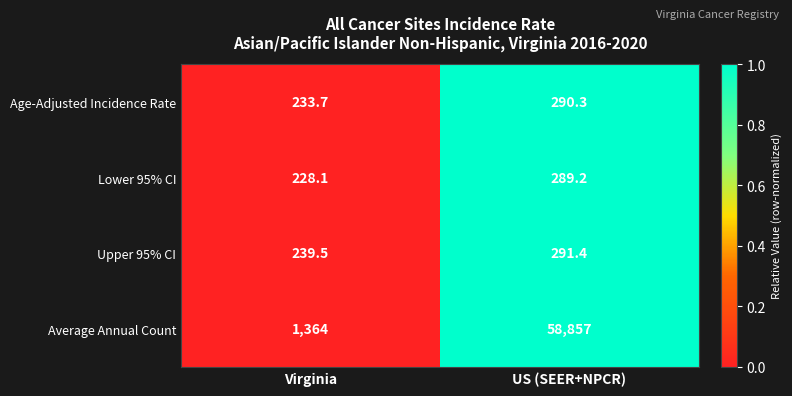

Reading left to right, what are all the values shown in this chart?

Age-Adjusted Incidence Rate: Virginia=233.7	US (SEER+NPCR)=290.3
Lower 95% CI: Virginia=228.1	US (SEER+NPCR)=289.2
Upper 95% CI: Virginia=239.5	US (SEER+NPCR)=291.4
Average Annual Count: Virginia=1364.0	US (SEER+NPCR)=58857.0